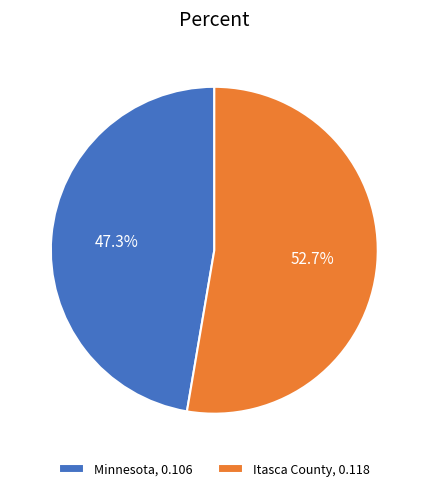

Which slice is the smallest?

Minnesota